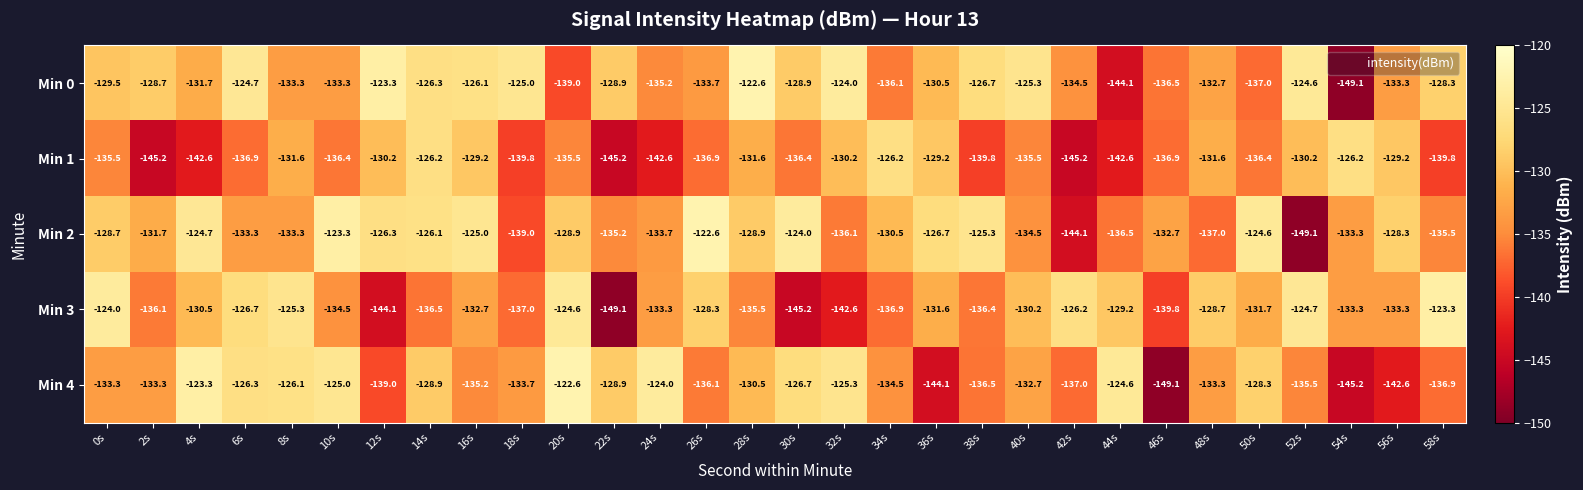

The value of Min 3 at 38s is -136.4. True or false?

True